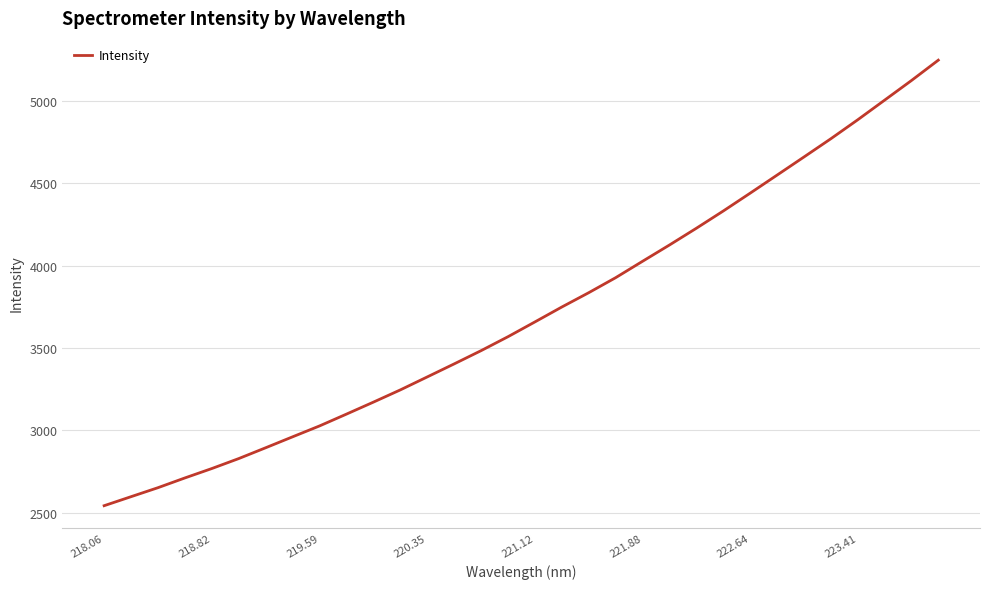

What is the difference between the maximum and second lowest values?

2651.8